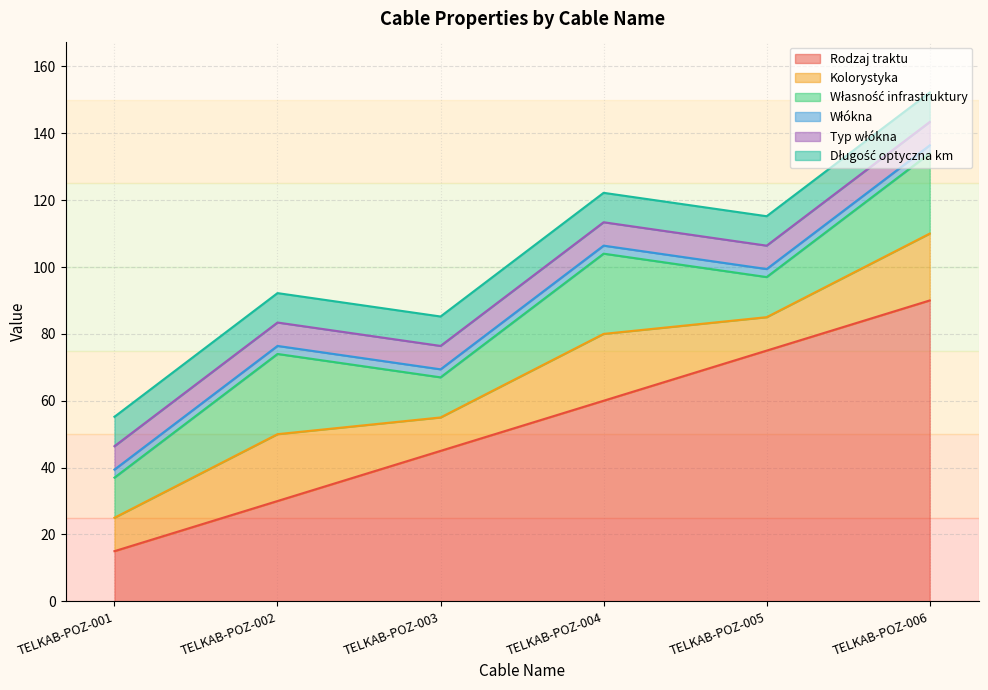

At which category is the sum across all series the highest?

TELKAB-POZ-006